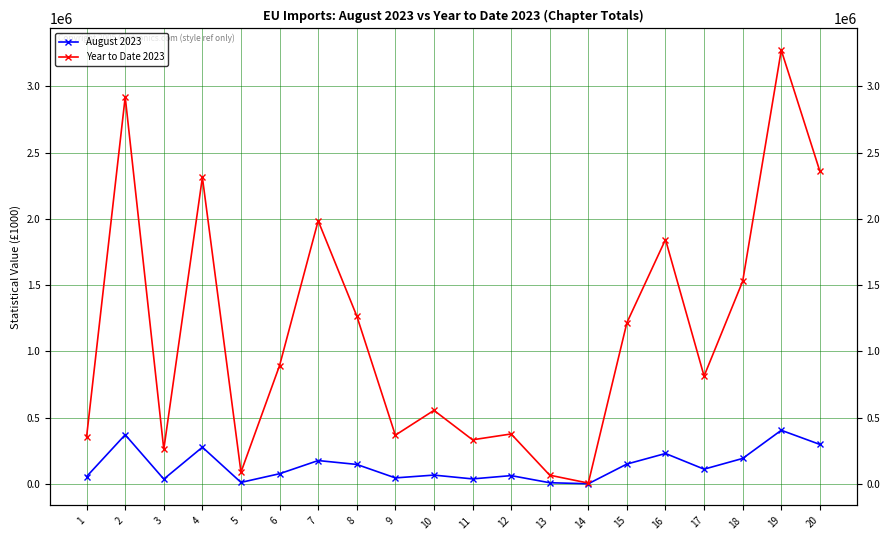

Between 8 and 19, which series saw the biggest shift?

Year to Date 2023